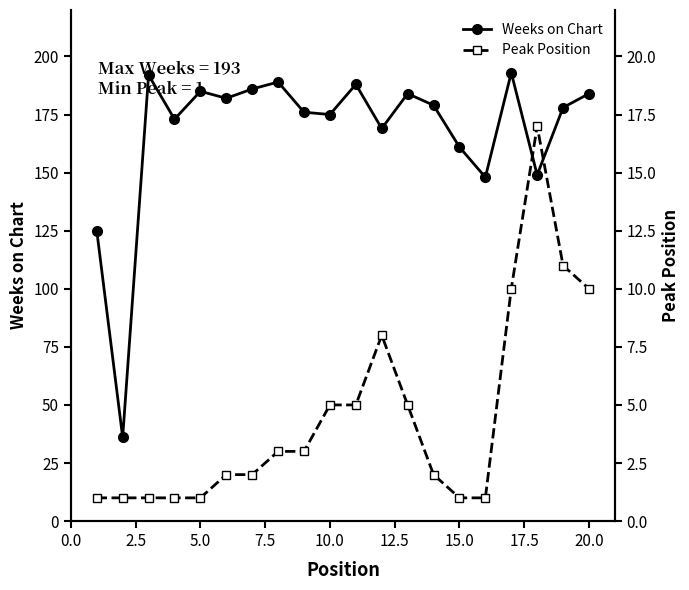

True or false: Weeks on Chart has more than 0 interior local peaks.

True